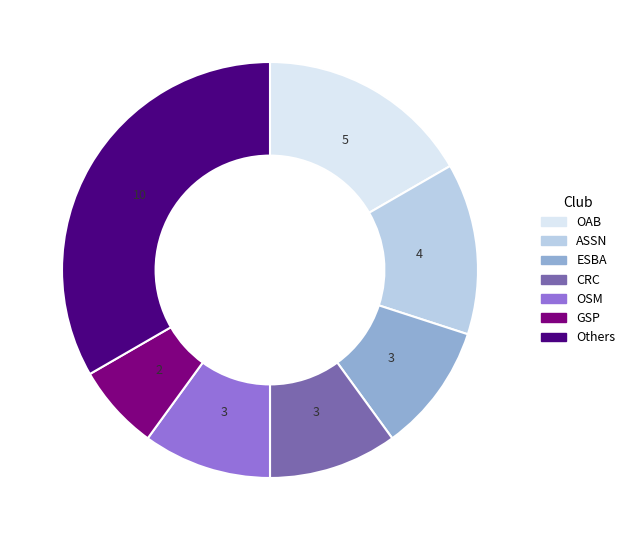

Which slice is the smallest?

GSP